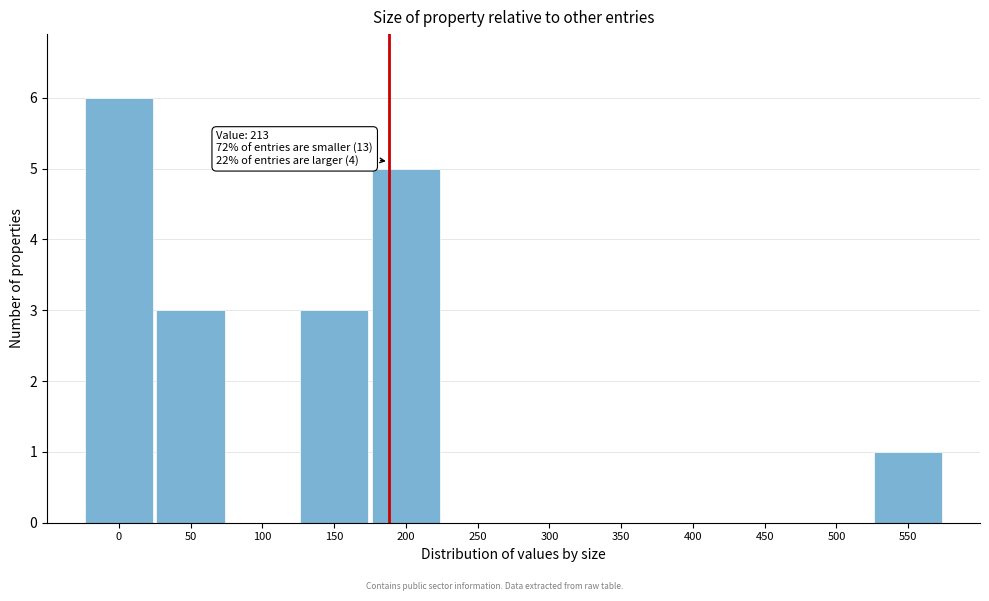

Reading right to left, list all the values displayed in this chart.

550=1	500=0	450=0	400=0	350=0	300=0	250=0	200=5	150=3	100=0	50=3	0=6